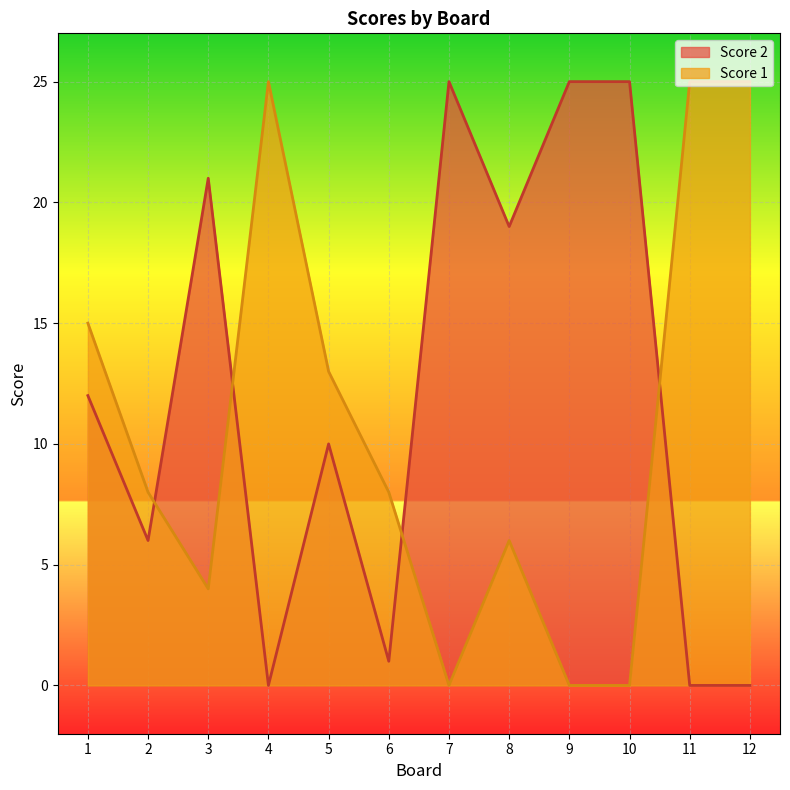

Rank the series by their maximum value, from highest to lowest.

Score 2, Score 1